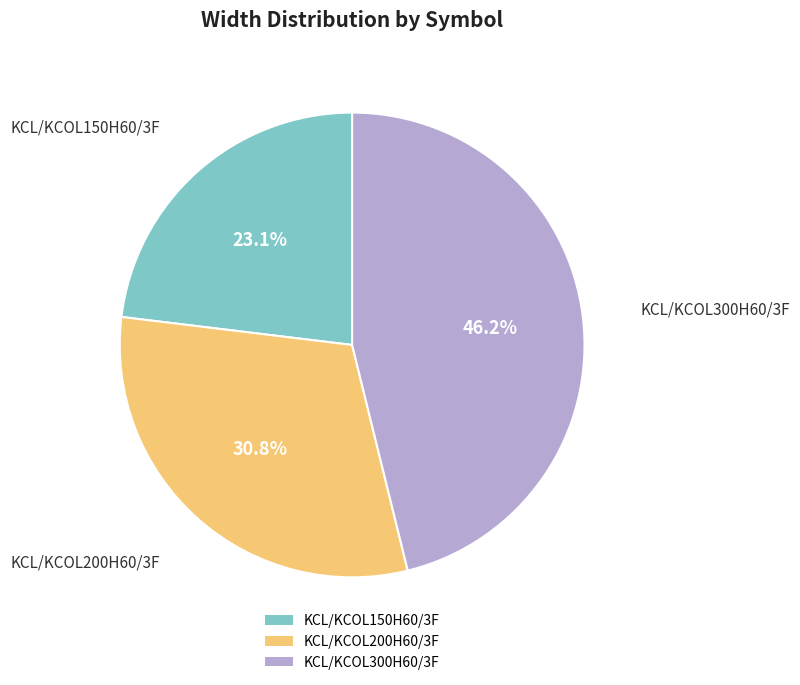

Which slice is the smallest?

KCL/KCOL150H60/3F